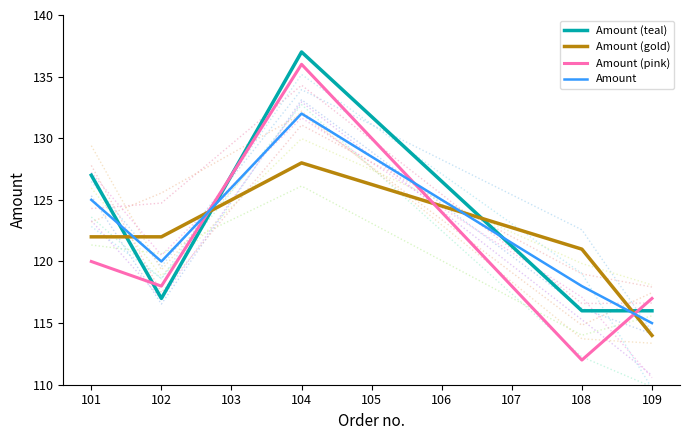

How many intersections are there between Amount (teal) and Amount (gold)?

4